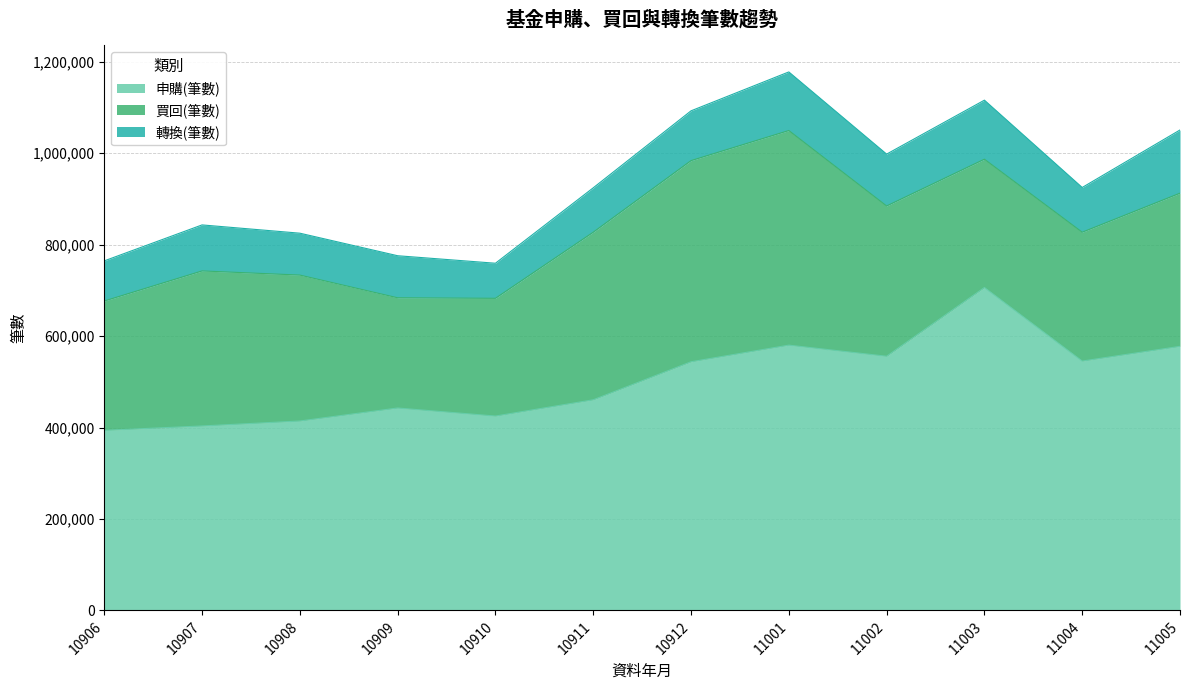

Which series has the largest total across all categories?

申購(筆數)